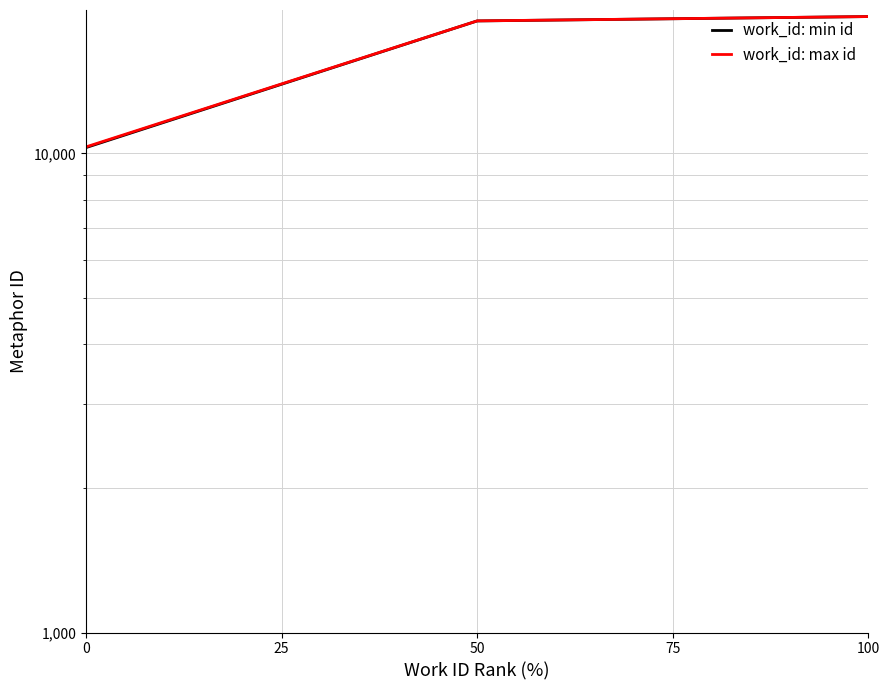

What is the difference between the maximum and minimum values in the work_id: min id series?

9022